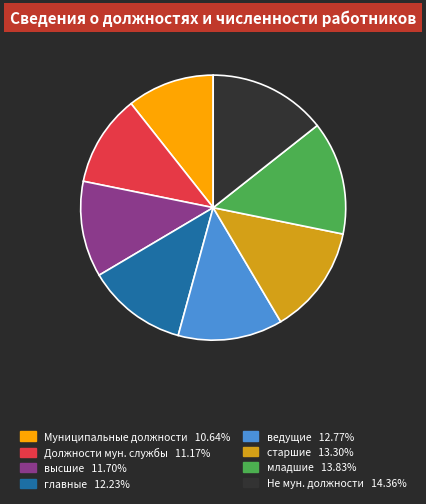

Is there any slice that represents more than half of the pie?

No